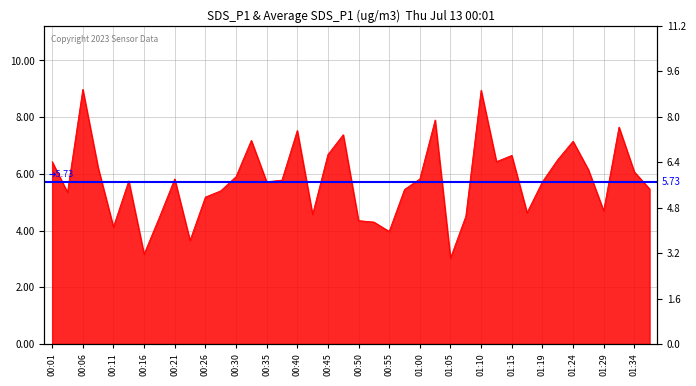

Reading right to left, list all the values displayed in this chart.

01:37=5.5	01:34=6.1	01:32=7.7	01:29=4.7	01:27=6.2	01:24=7.2	01:22=6.5	01:19=5.7	01:17=4.6	01:15=6.7	01:12=6.4	01:10=8.9	01:07=4.5	01:05=3.0	01:02=7.9	01:00=5.8	00:57=5.5	00:55=4.0	00:53=4.3	00:50=4.3	00:48=7.4	00:45=6.7	00:43=4.6	00:40=7.5	00:38=5.8	00:35=5.7	00:33=7.2	00:30=5.9	00:28=5.4	00:26=5.2	00:23=3.6	00:21=5.8	00:18=4.5	00:16=3.2	00:13=5.8	00:11=4.1	00:08=6.2	00:06=9.0	00:03=5.3	00:01=6.4